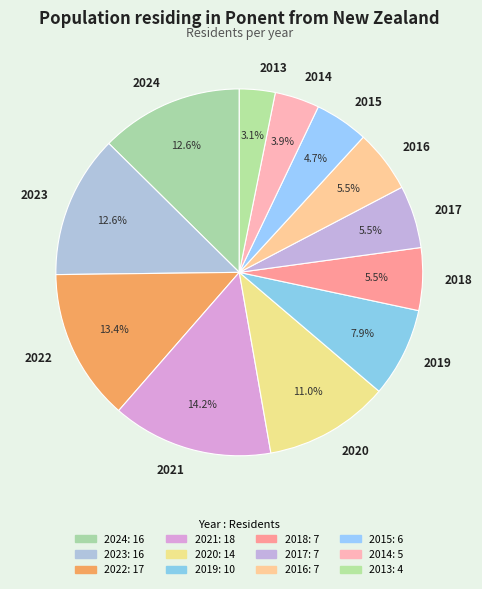

Do 2020 and 2021 together represent more than half of the pie?

No